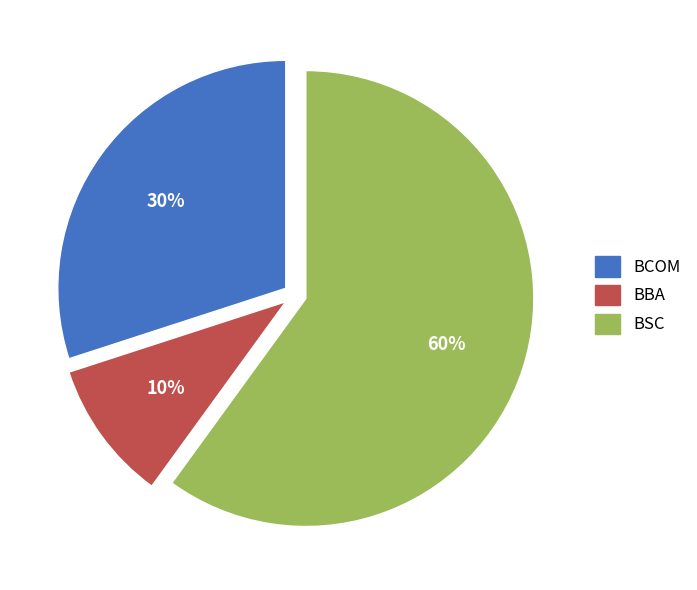

Is there a majority slice in this chart?

Yes